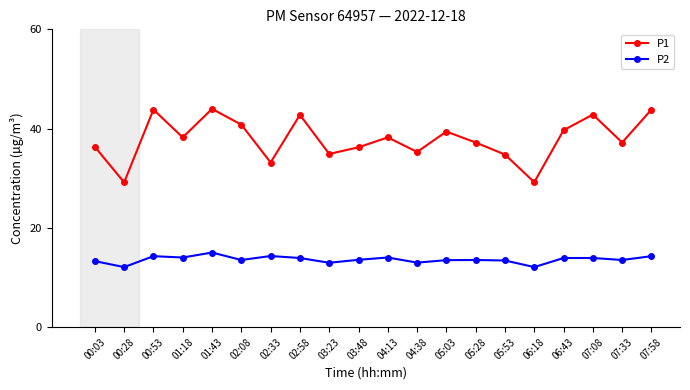

True or false: P2 and P1 cross at least once.

False